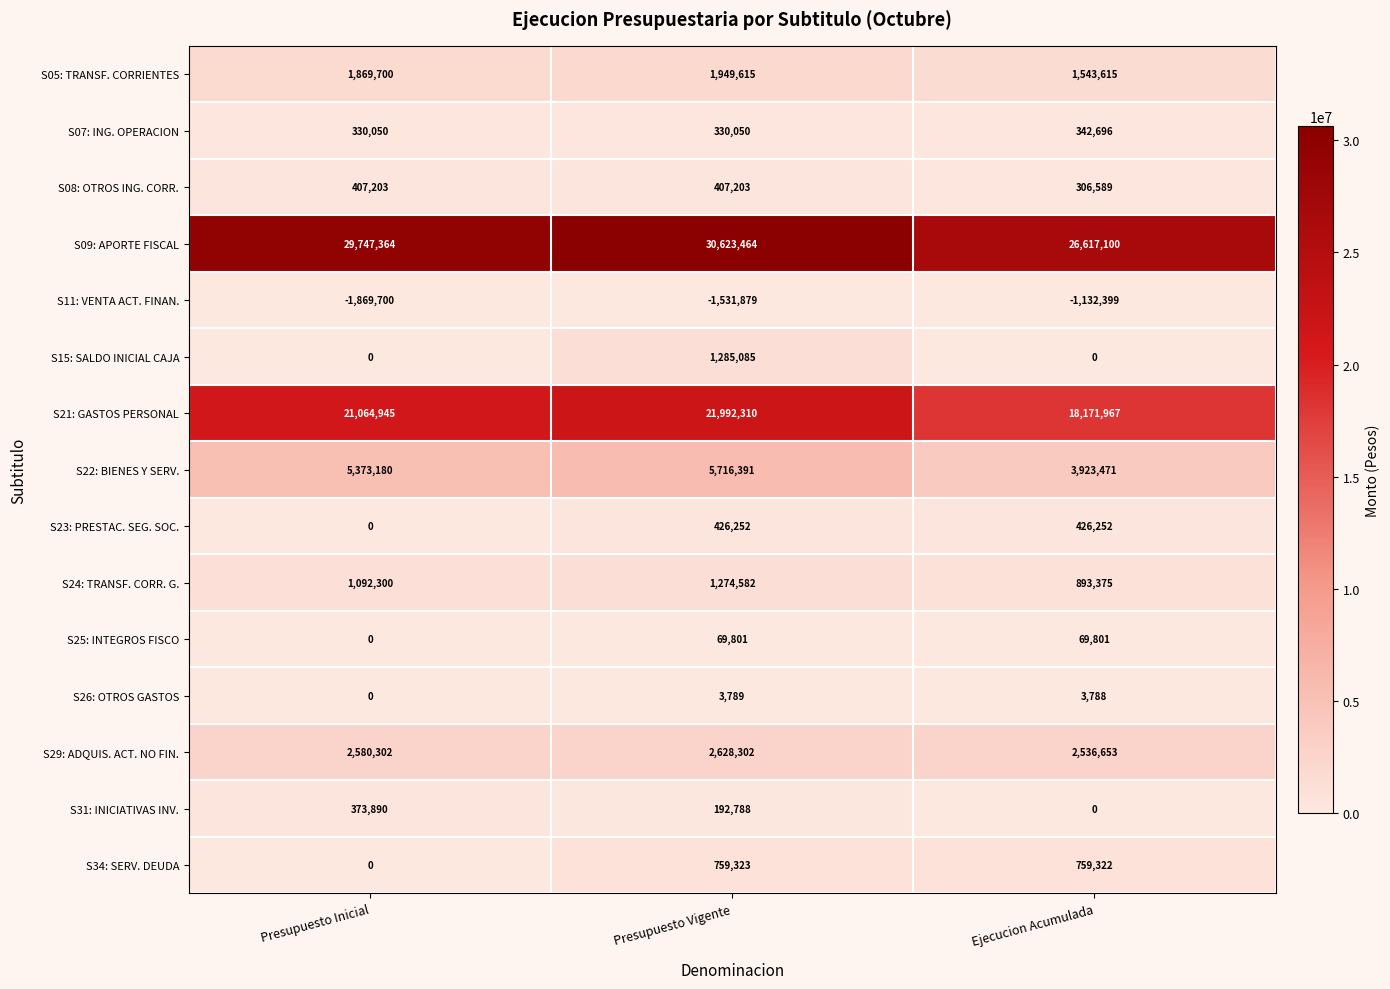

Rank the series by their maximum value, from lowest to highest.

S11: VENTA ACT. FINAN., S26: OTROS GASTOS, S25: INTEGROS FISCO, S07: ING. OPERACION, S31: INICIATIVAS INV., S08: OTROS ING. CORR., S23: PRESTAC. SEG. SOC., S34: SERV. DEUDA, S24: TRANSF. CORR. G., S15: SALDO INICIAL CAJA, S05: TRANSF. CORRIENTES, S29: ADQUIS. ACT. NO FIN., S22: BIENES Y SERV., S21: GASTOS PERSONAL, S09: APORTE FISCAL